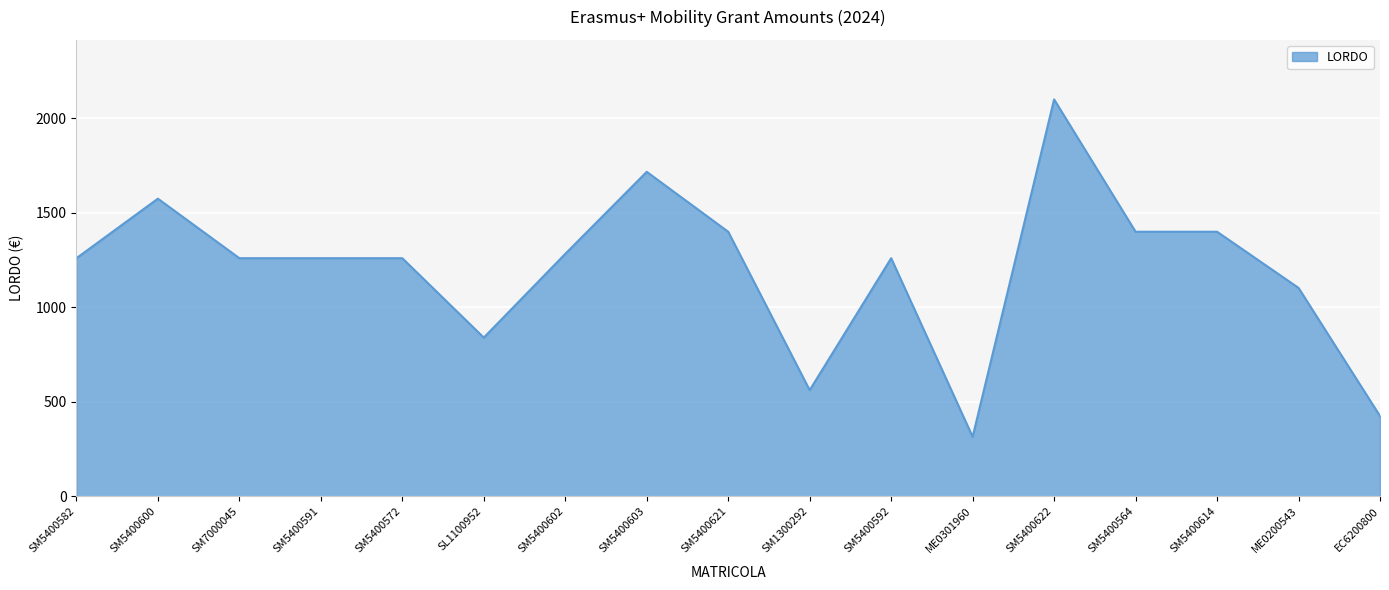

What is the change in value from SM5400582 to SM5400622?

+840